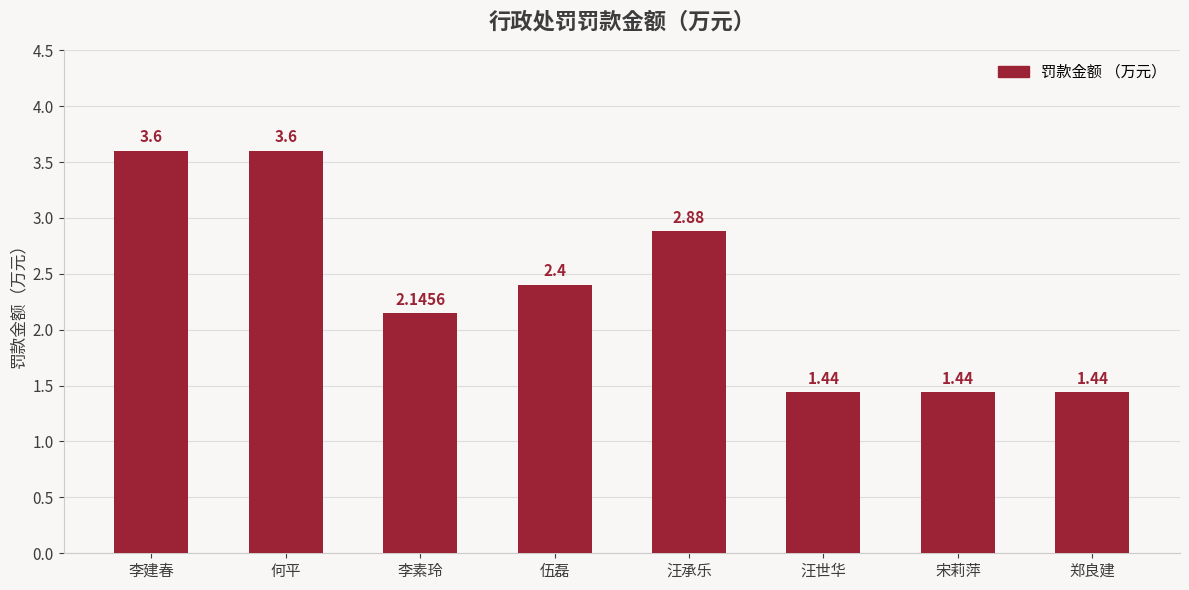

What is the greatest value displayed?

3.6